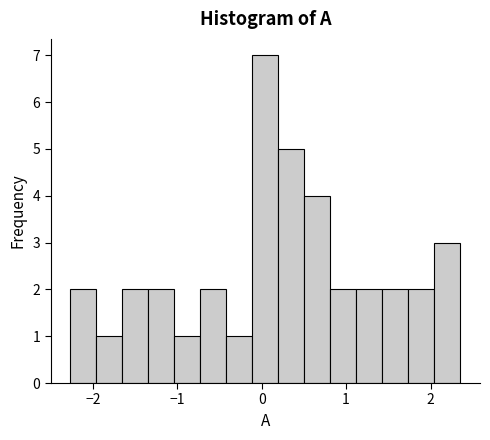

Read against the x-axis, roughly where is the centre of the tallest bar?

0.0